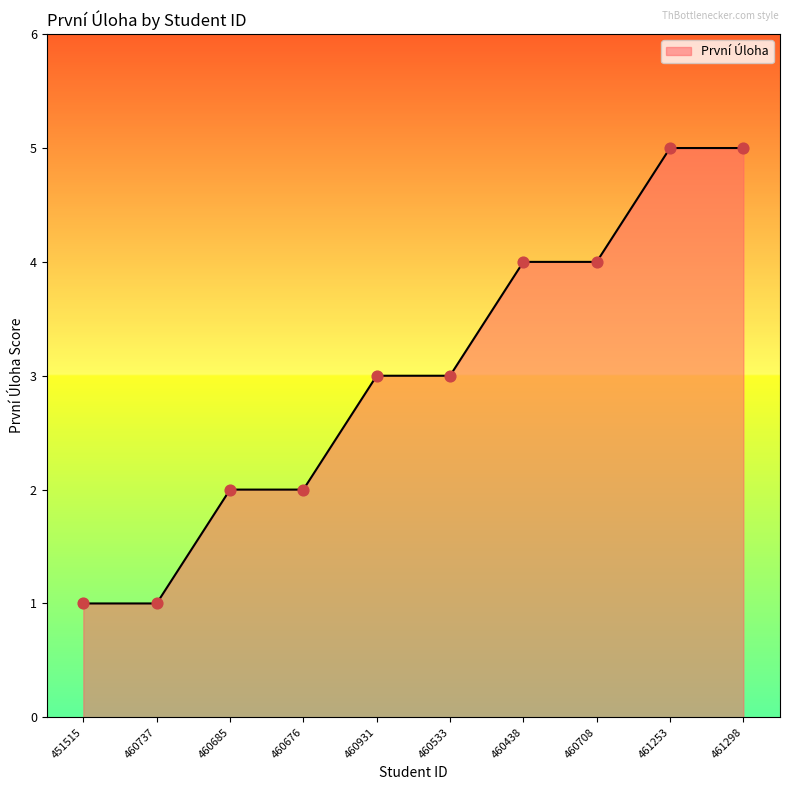

Between 460533 and 461253, which is larger?

461253